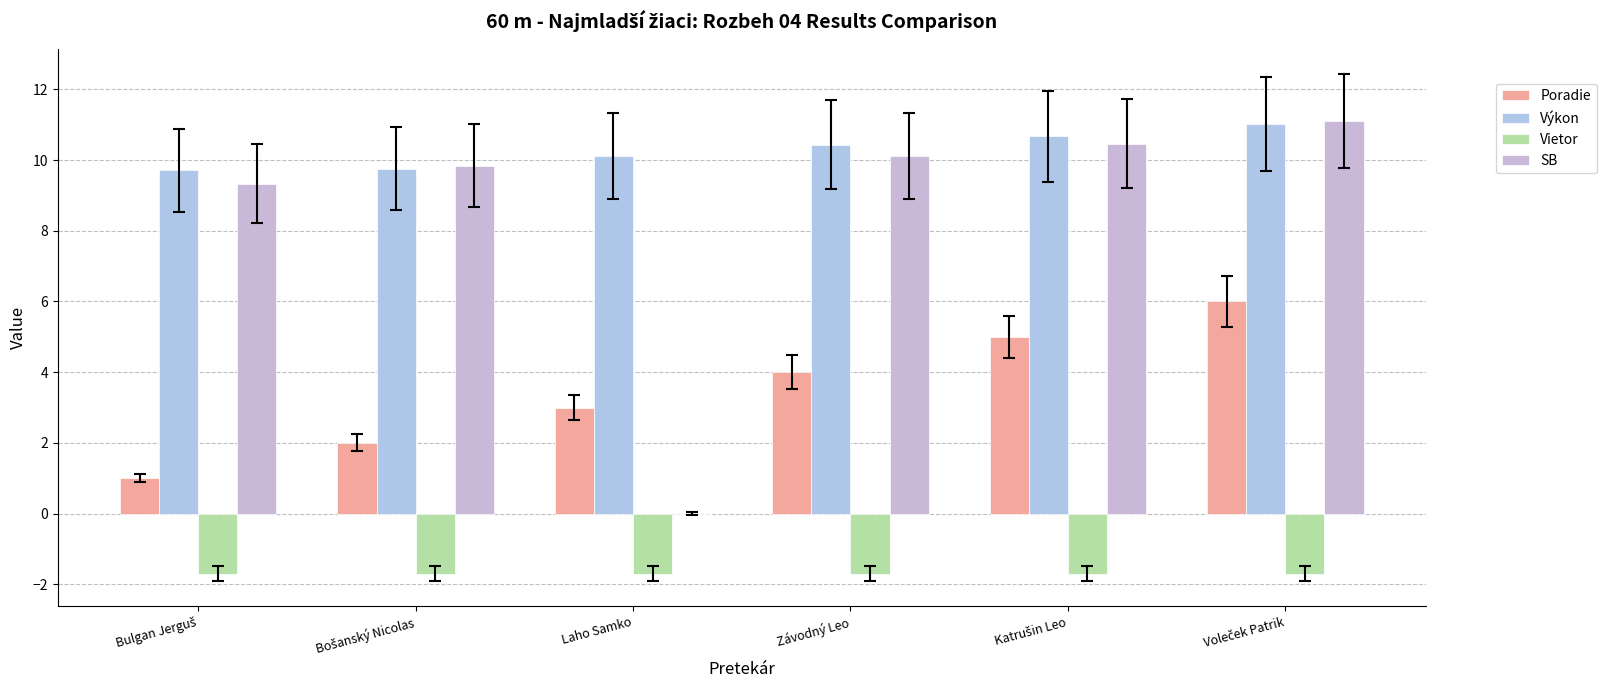

What is the maximum value for Vietor?

-1.7